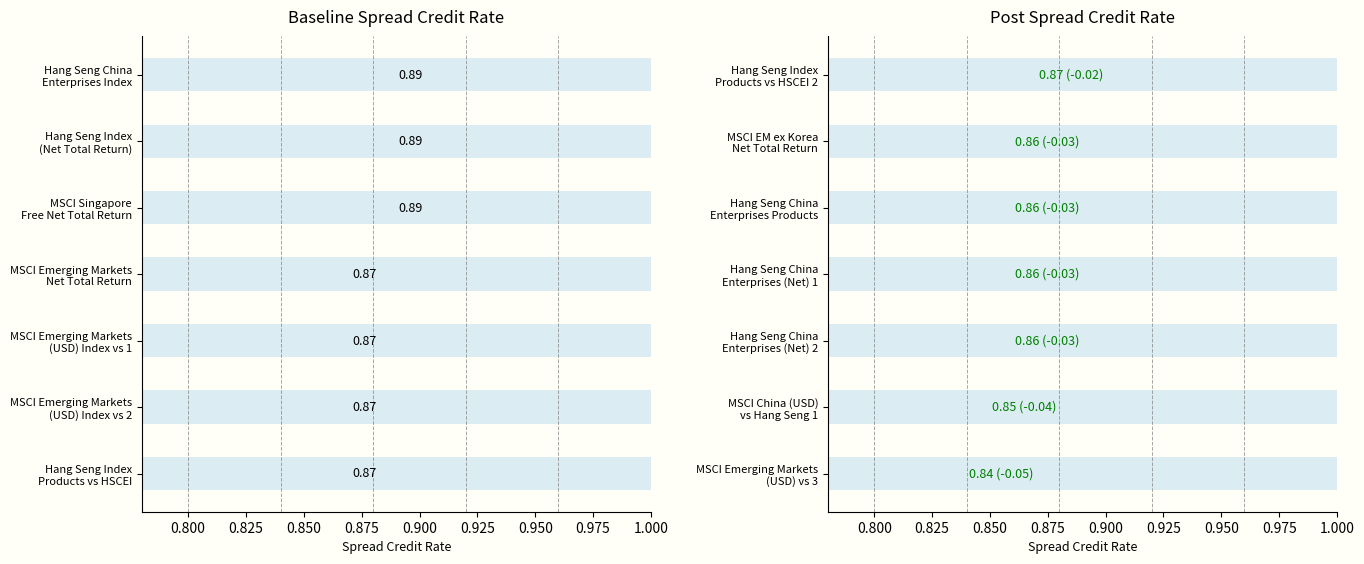

List the series in order of their overall mean, lowest first.

Post, Baseline